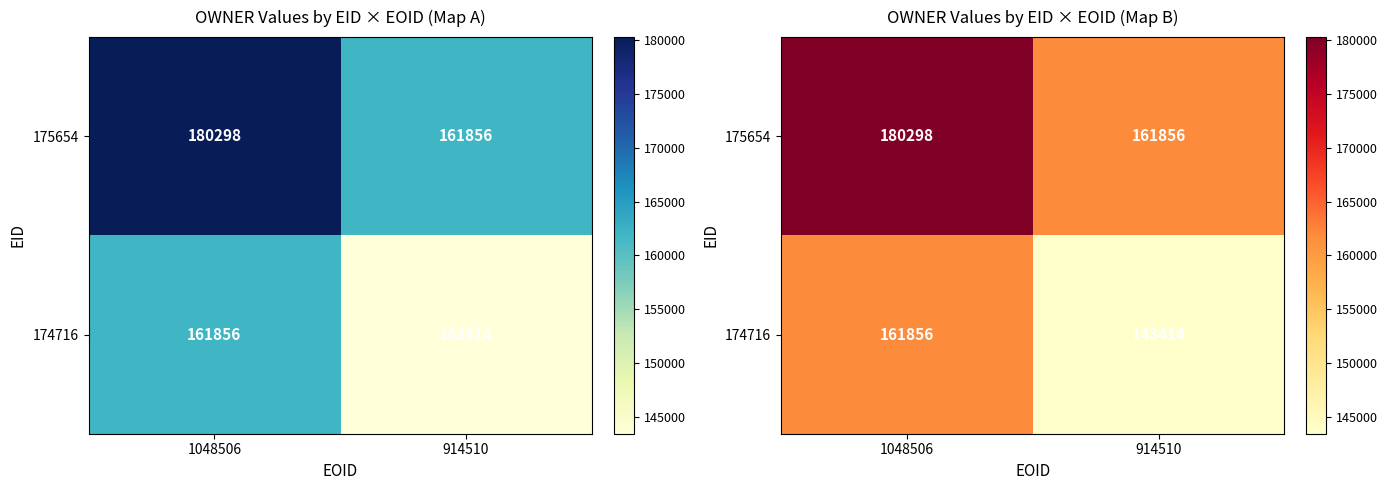

True or false: 175654 has a value of 161856 at 914510.

True